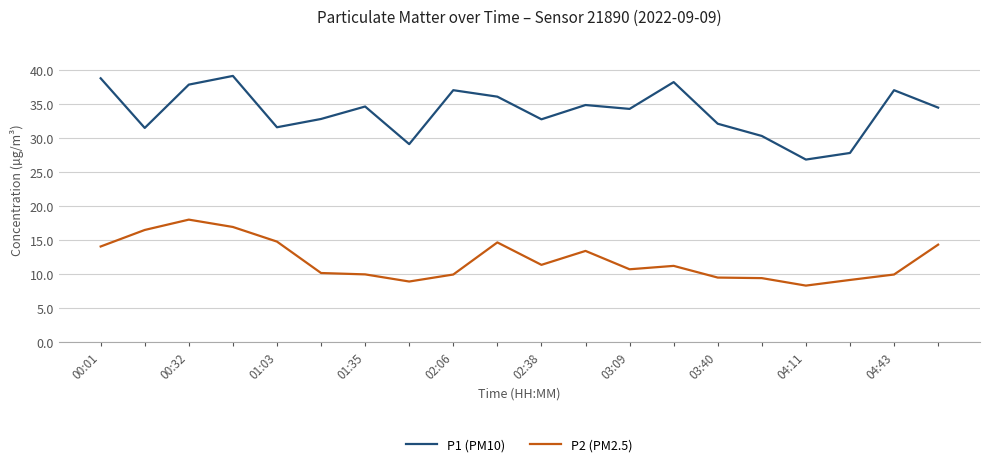

How many distinct data groups are displayed?

2